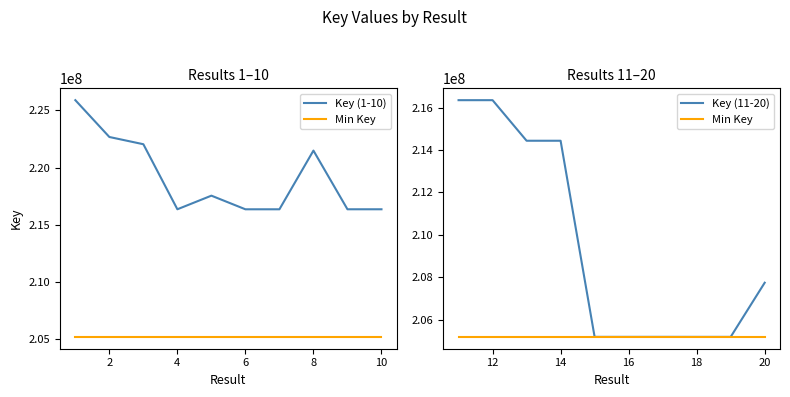

In Key (1-10), how many points are higher than both neighbors (excluding endpoints)?

2